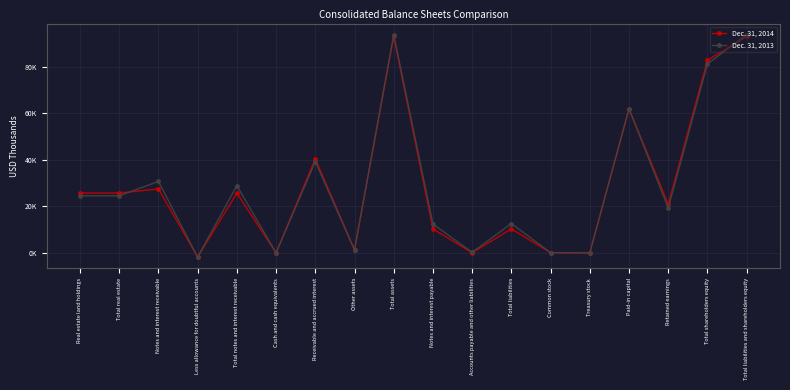

Does the chart have visible grid lines?

Yes